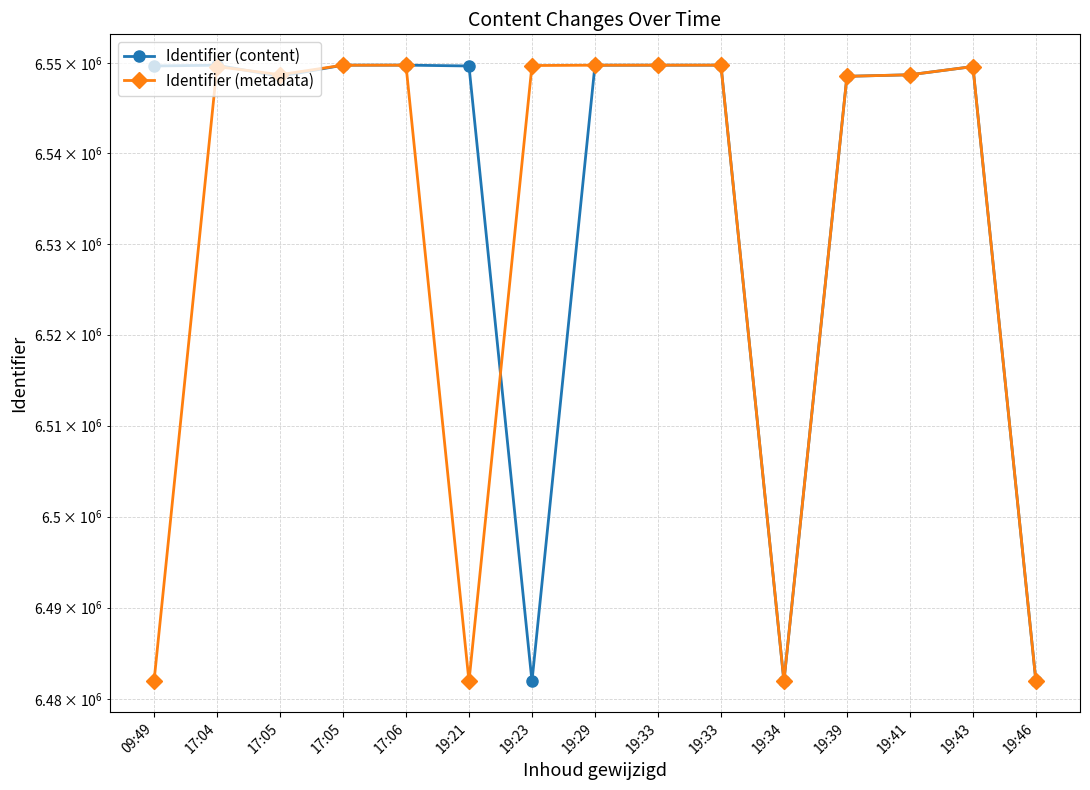

Which category has the highest value in the Identifier (content) series?

17:06